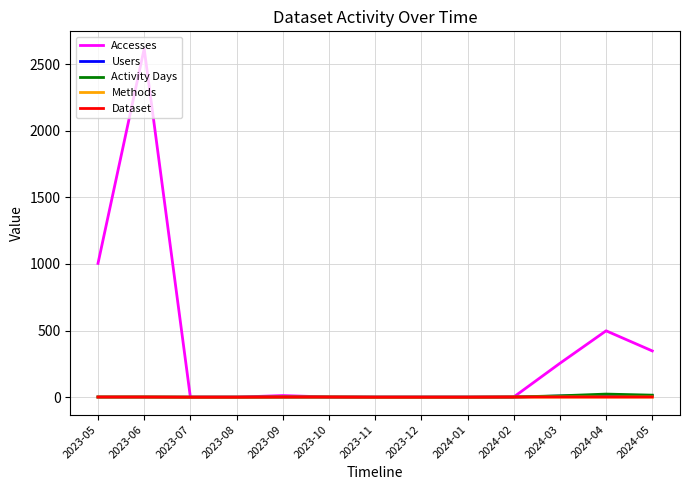

Is this an area chart (filled region under the line)?

No